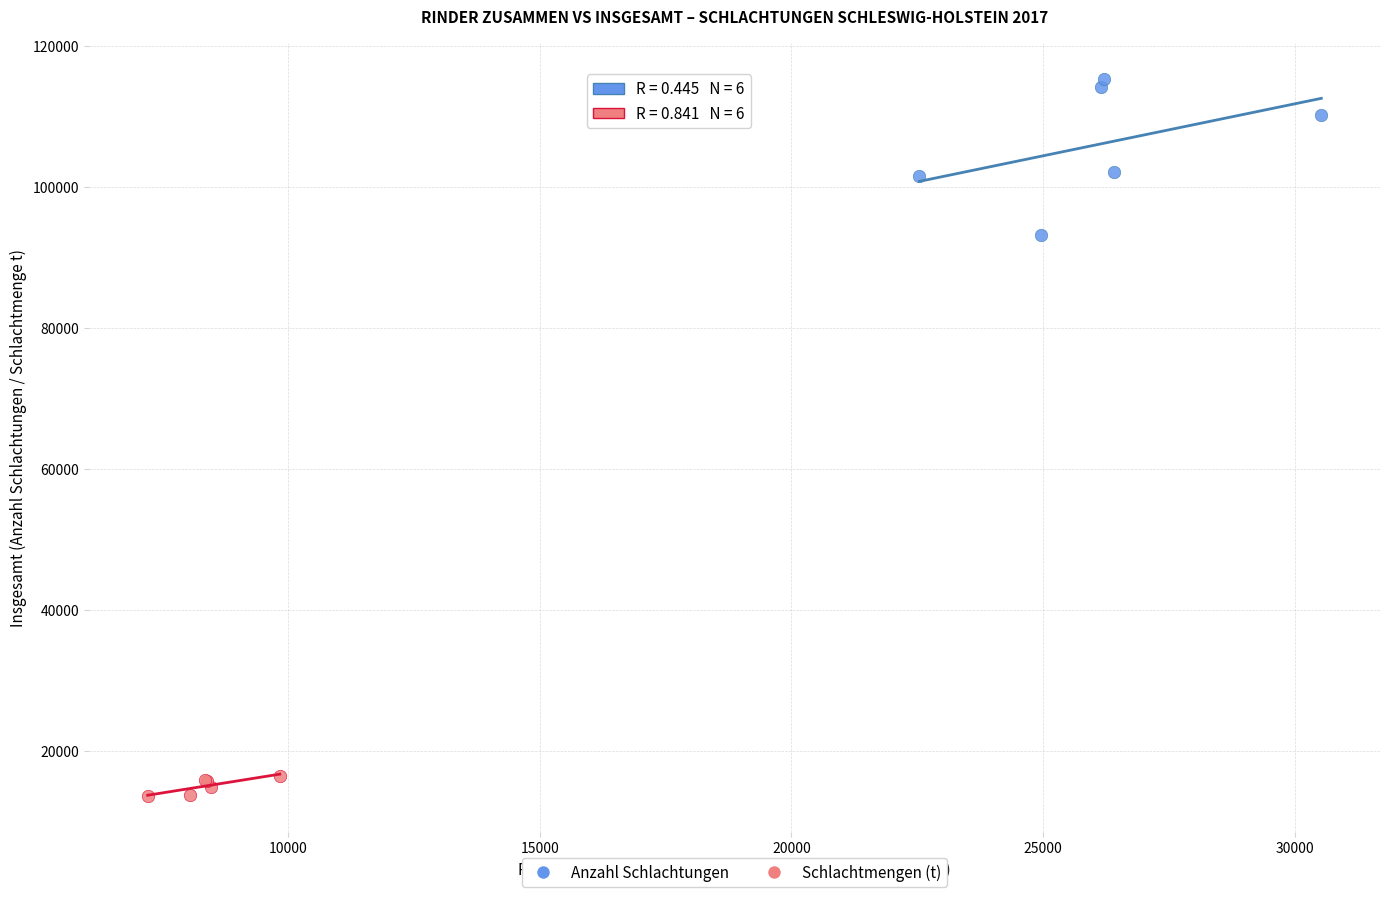

Which series contains the lowest Y value?

Schlachtmengen (t)